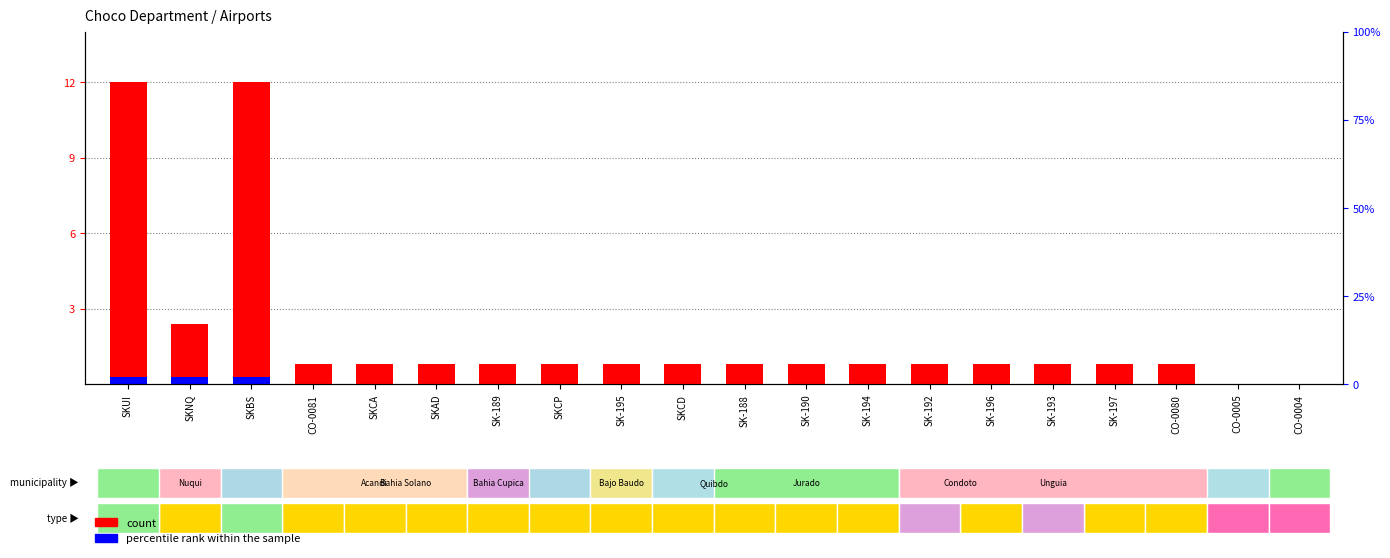

What is the maximum value for count?

12.0